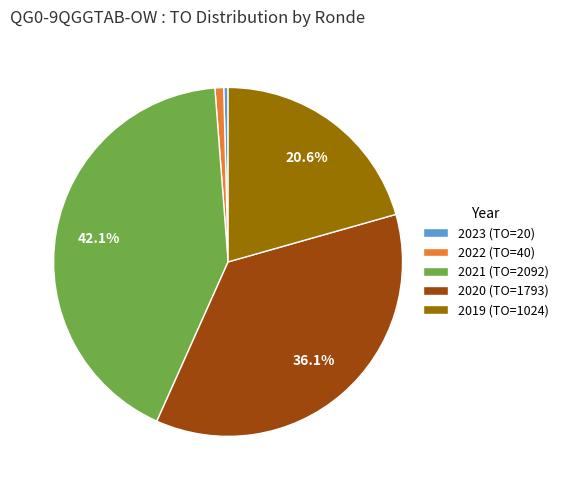

Is 2019 (TO=1024) the majority of the pie?

No